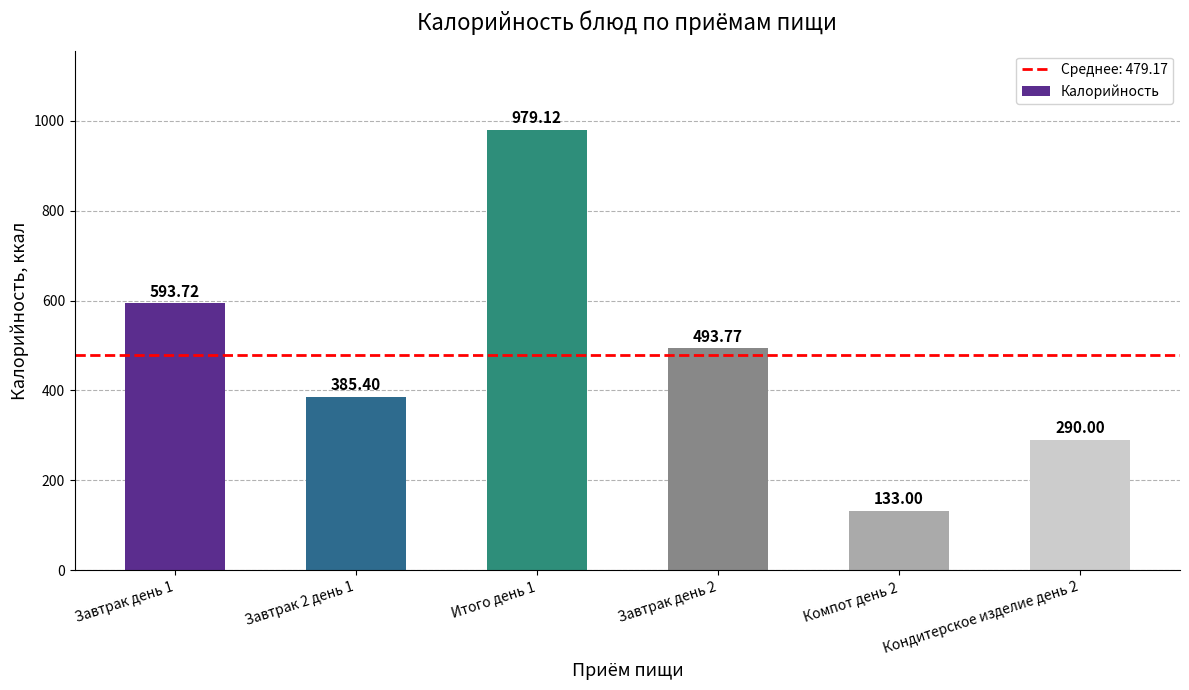

What is the ratio of the value at Завтрак день 2 to the value at Итого день 1?

0.5